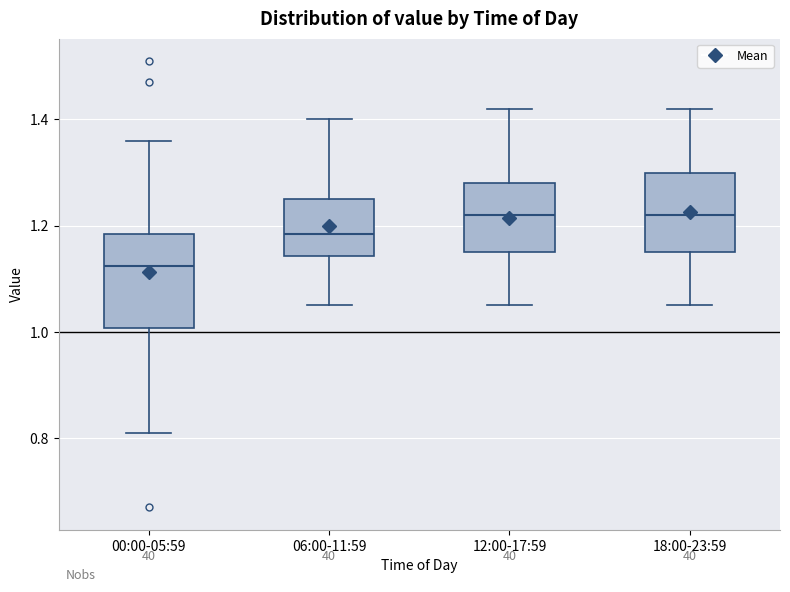

Where is the lower edge of the box for 18:00-23:59 on the y-axis? The values are not printed on the chart, so give them approximately, as read against the axis.

1.16